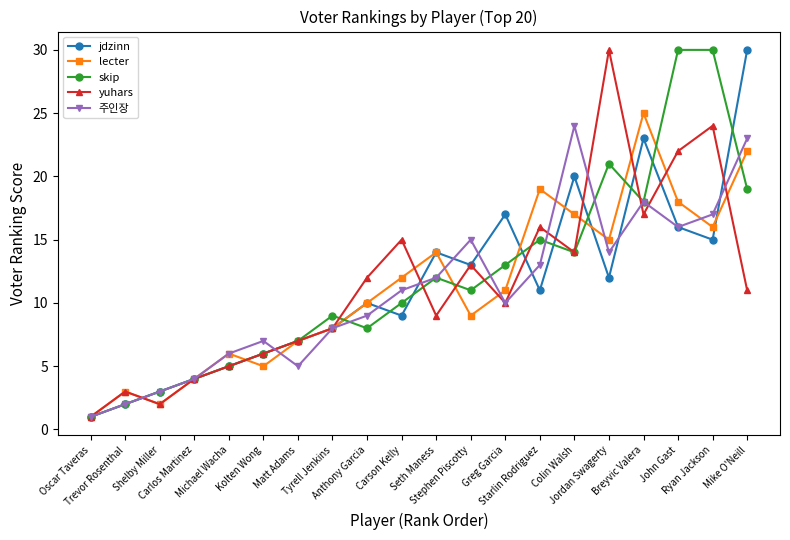

Reading left to right, extract all data points from this chart.

jdzinn: 1	2	3	4	5	6	7	8	10	9	14	13	17	11	20	12	23	16	15	30
lecter: 1	3	2	4	6	5	7	8	10	12	14	9	11	19	17	15	25	18	16	22
skip: 1	2	3	4	5	6	7	9	8	10	12	11	13	15	14	21	18	30	30	19
yuhars: 1	3	2	4	5	6	7	8	12	15	9	13	10	16	14	30	17	22	24	11
주인장: 1	2	3	4	6	7	5	8	9	11	12	15	10	13	24	14	18	16	17	23